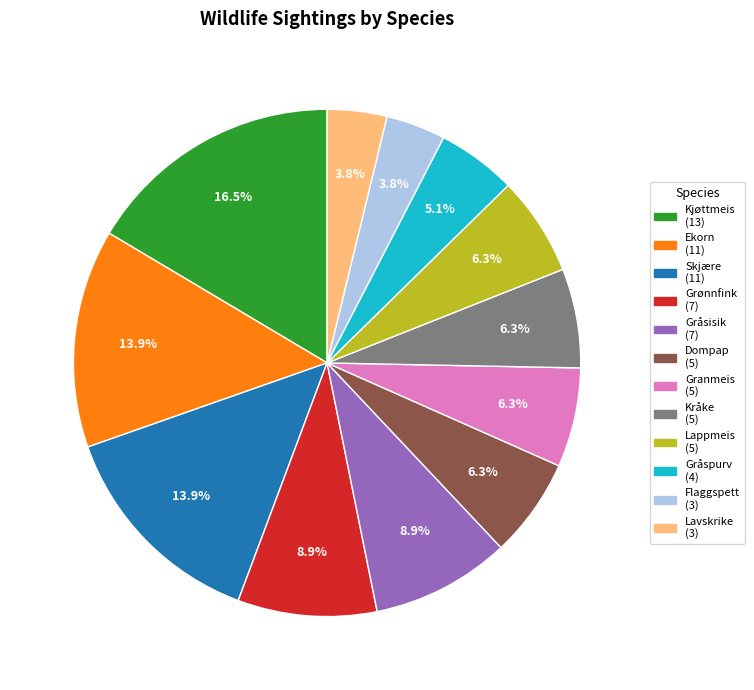

Is there any slice that represents more than half of the pie?

No